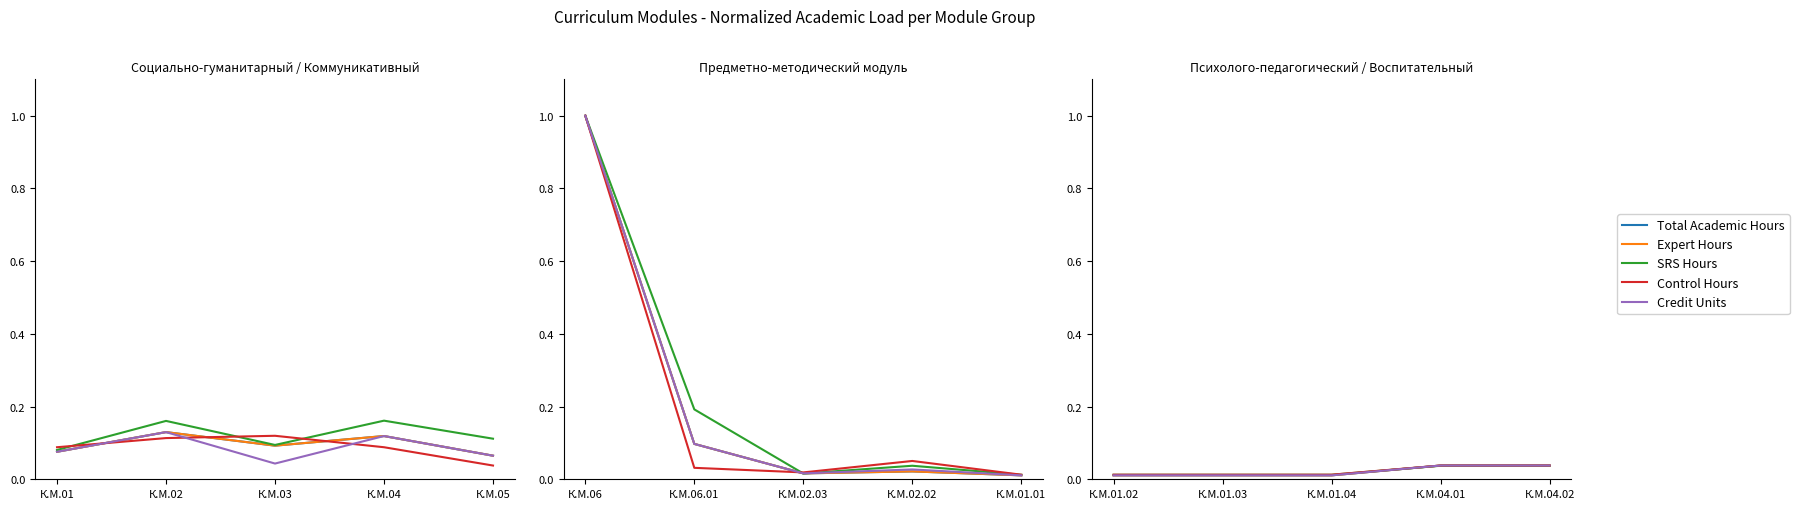

Which series has the largest range (max minus min)?

Total Academic Hours